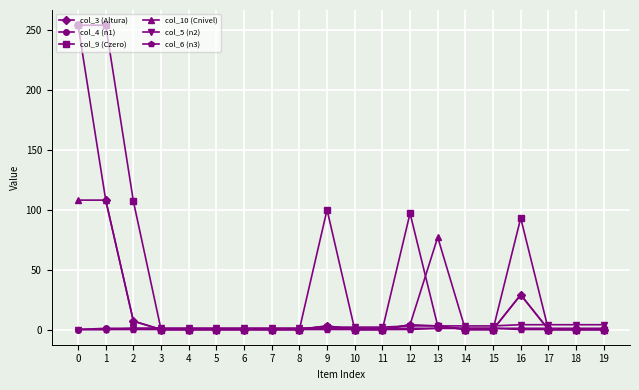

True or false: col_3 (Altura) has a value of 3 at 9.

True